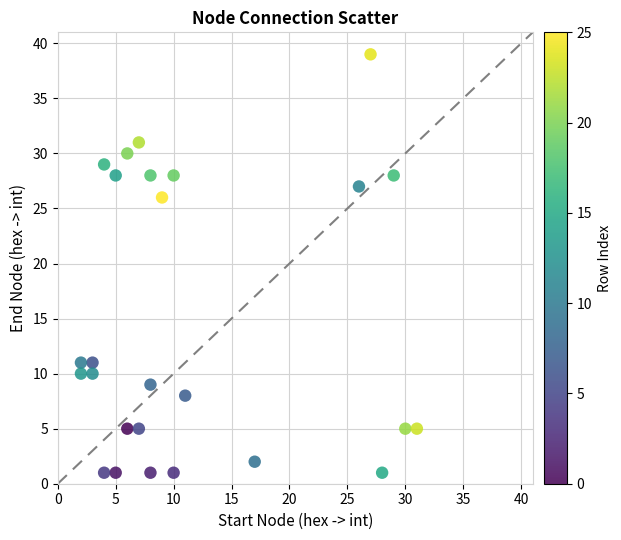

What Y value in the scatter plot is closest to 20?

26